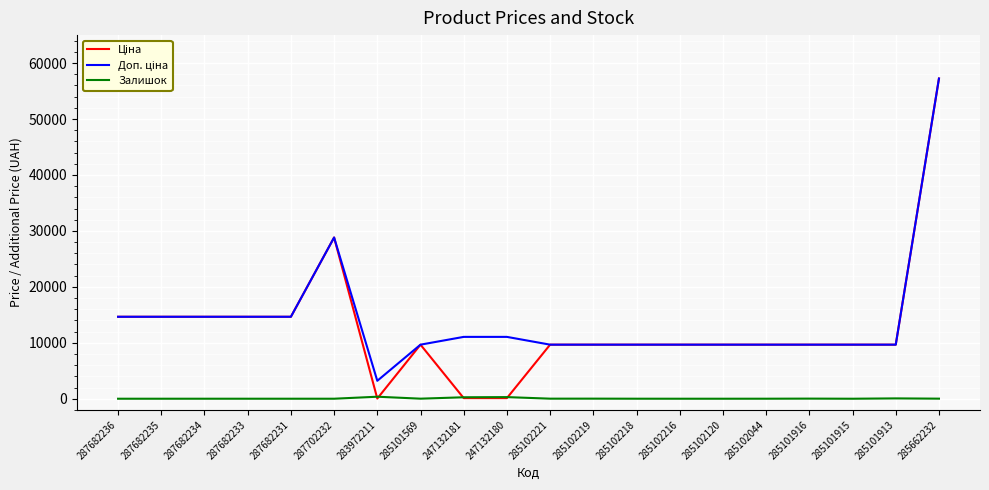

True or false: Залишок has a value of 10.0 at 285101569.

True